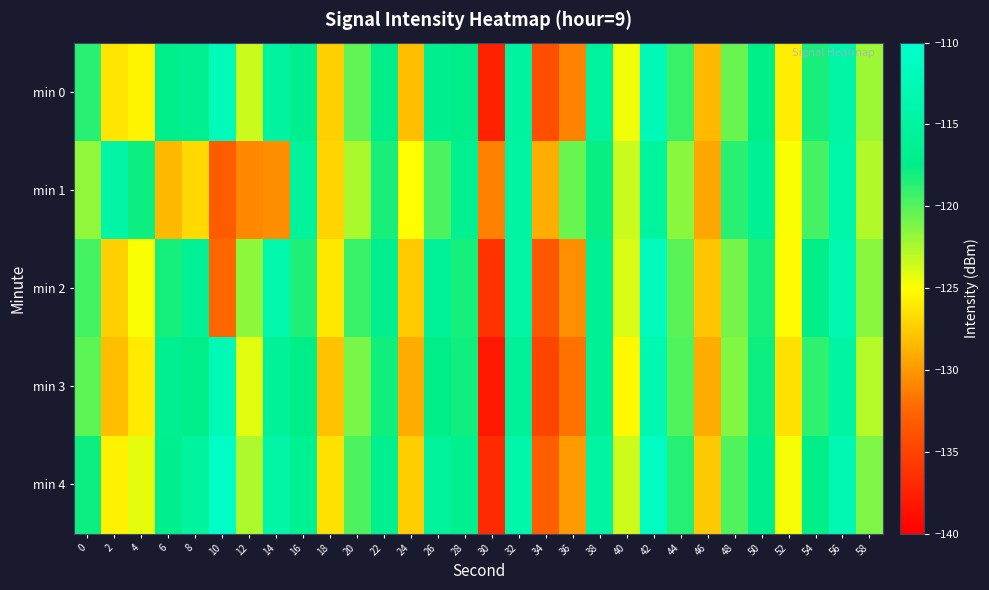

Which label corresponds to the smallest value in the chart?

30